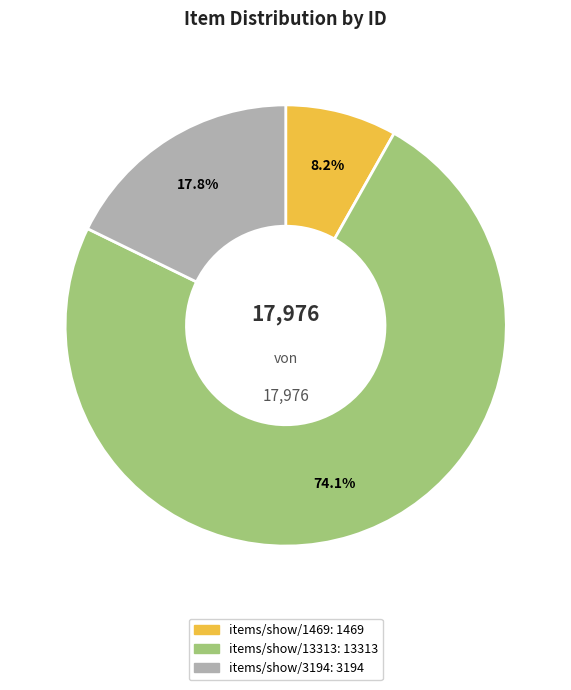

What is the ratio of the value at items/show/3194 to the value at items/show/1469?

2.2